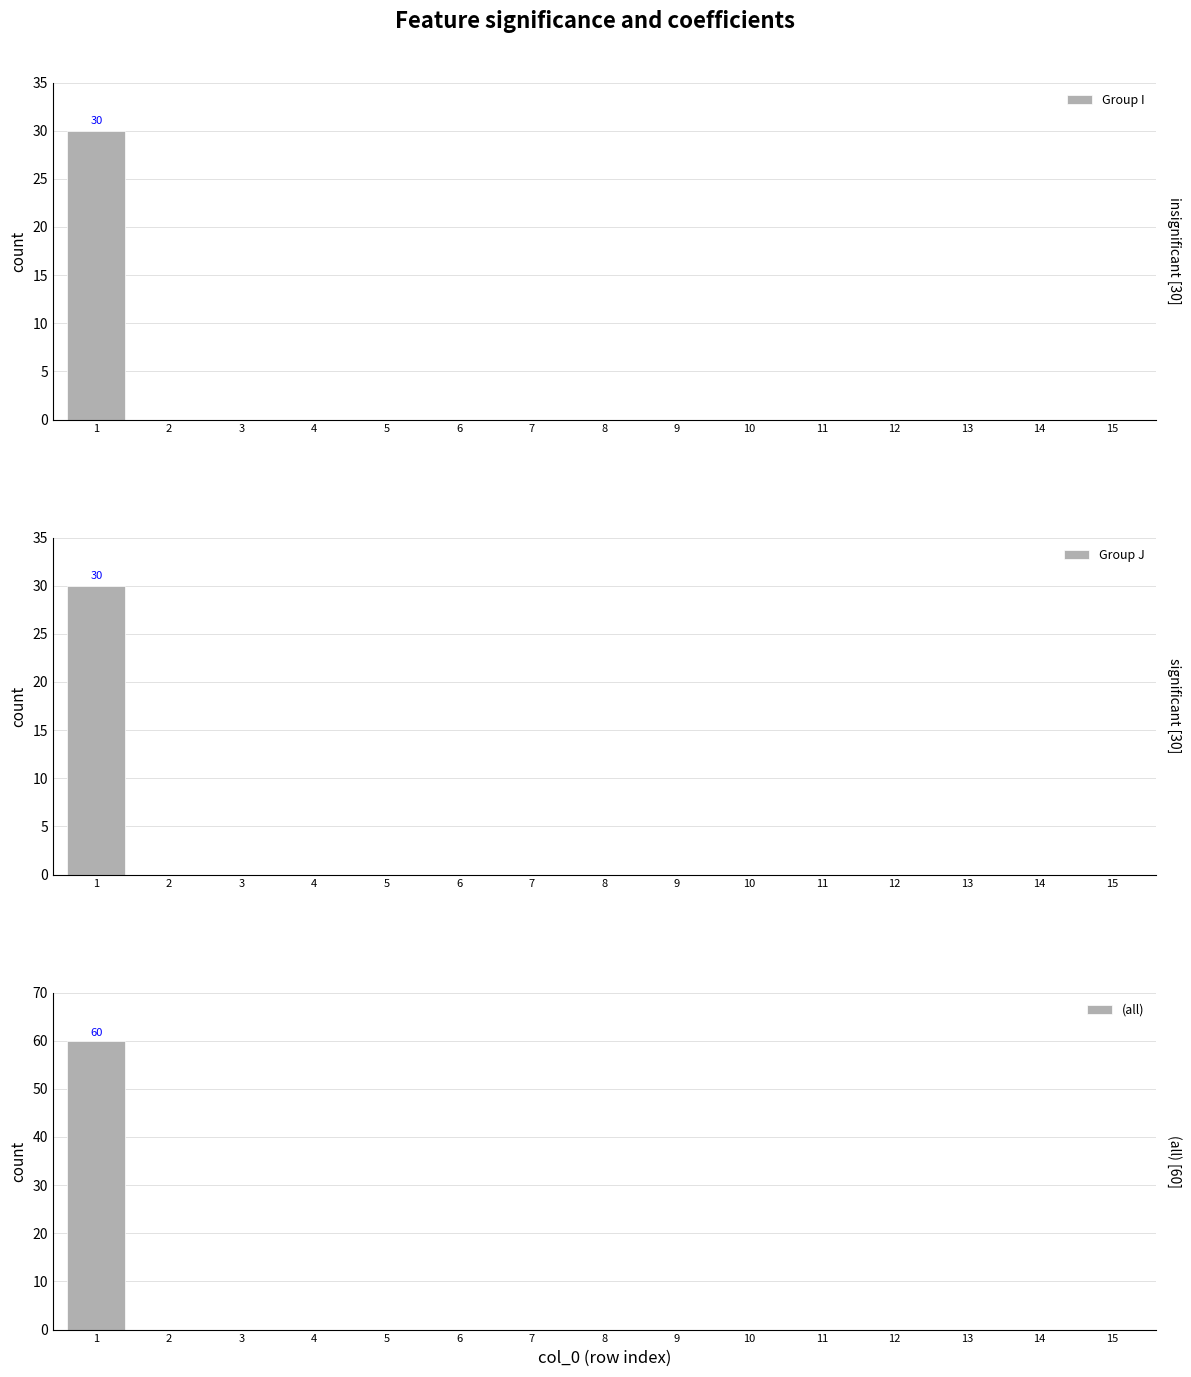

What is the average value of the (all) series?

4